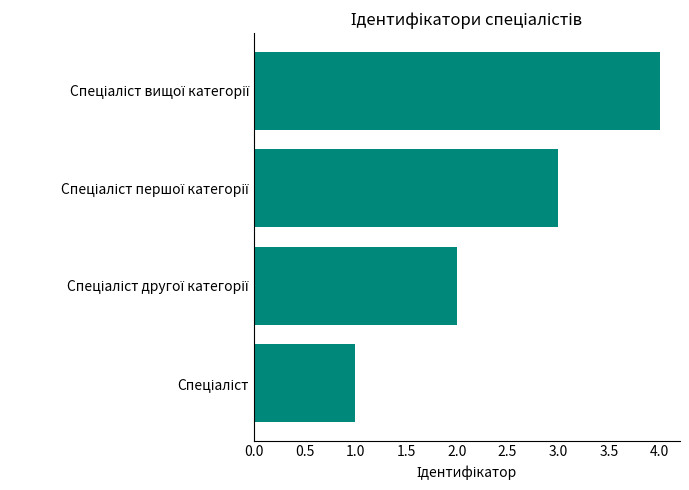

What is the sum of all values?

10